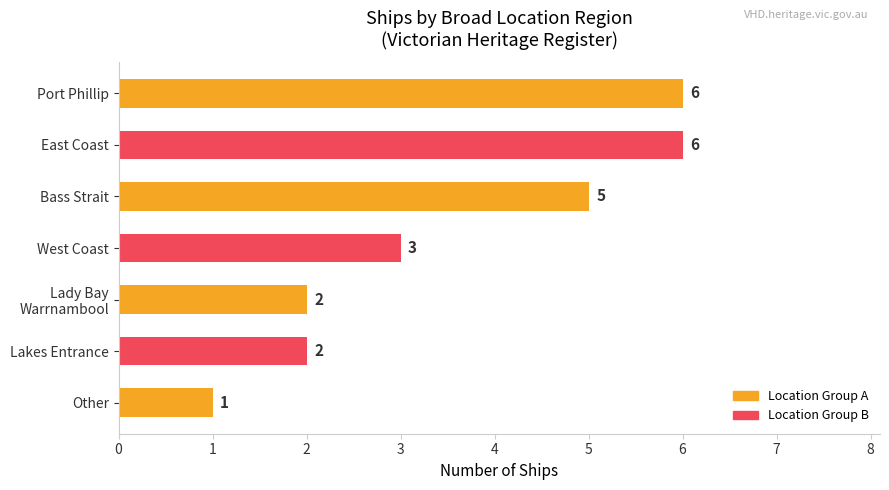

What is the average value?

4